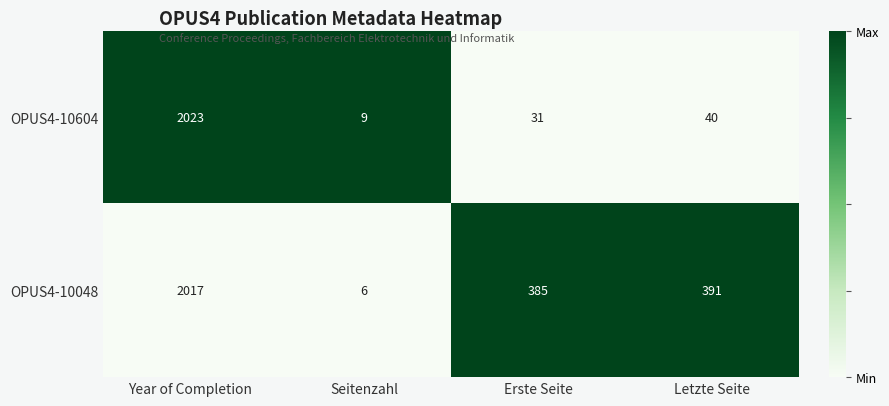

Reading left to right, transcribe all the data shown in this chart.

OPUS4-10604: 2023	9	31	40
OPUS4-10048: 2017	6	385	391